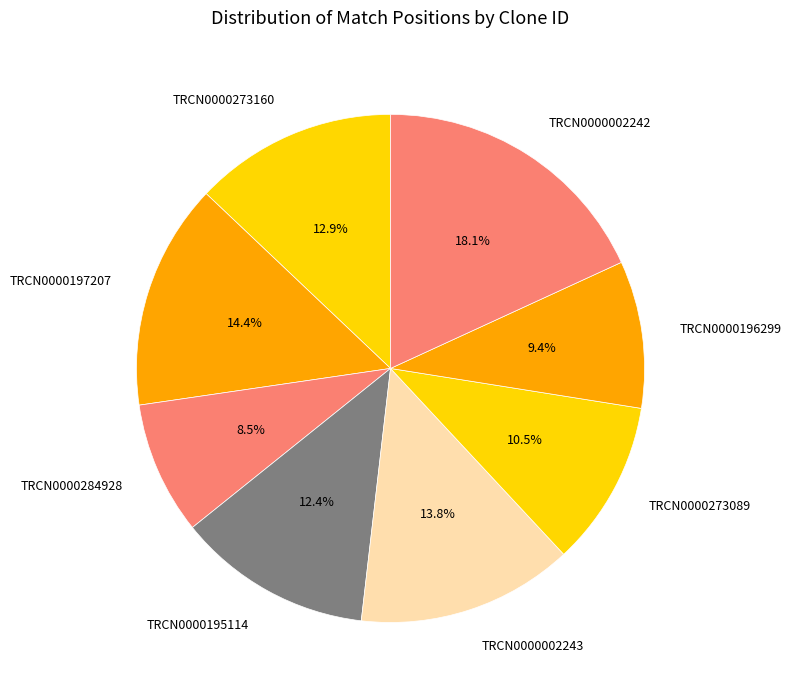

Combined, do TRCN0000273160 and TRCN0000002242 account for over 50%?

No